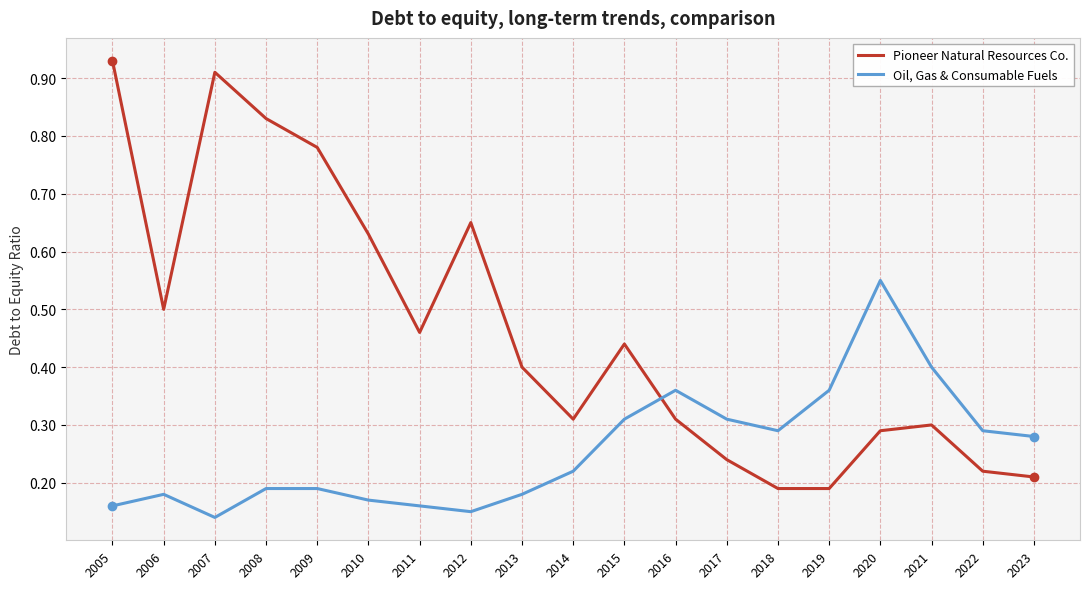

Rank the series at 2016 from lowest to highest value.

Pioneer Natural Resources Co., Oil, Gas & Consumable Fuels